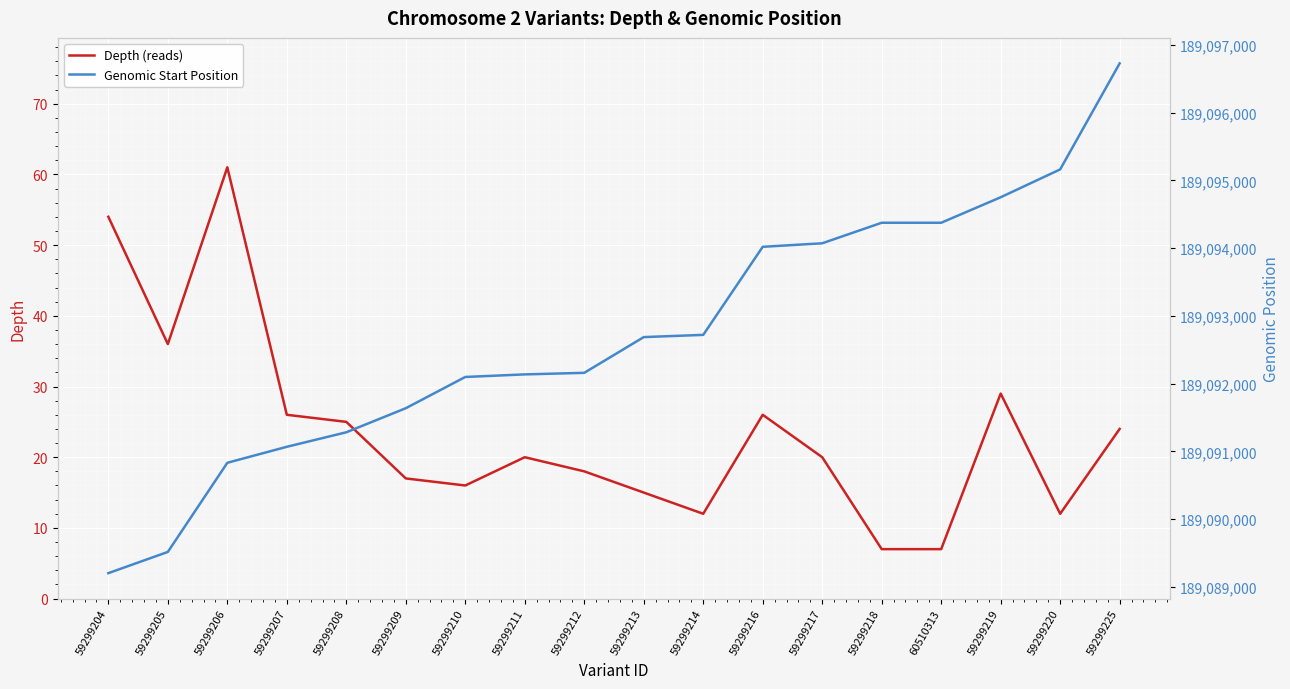

Rank the series by their maximum value, from lowest to highest.

Depth (reads), Genomic Start Position